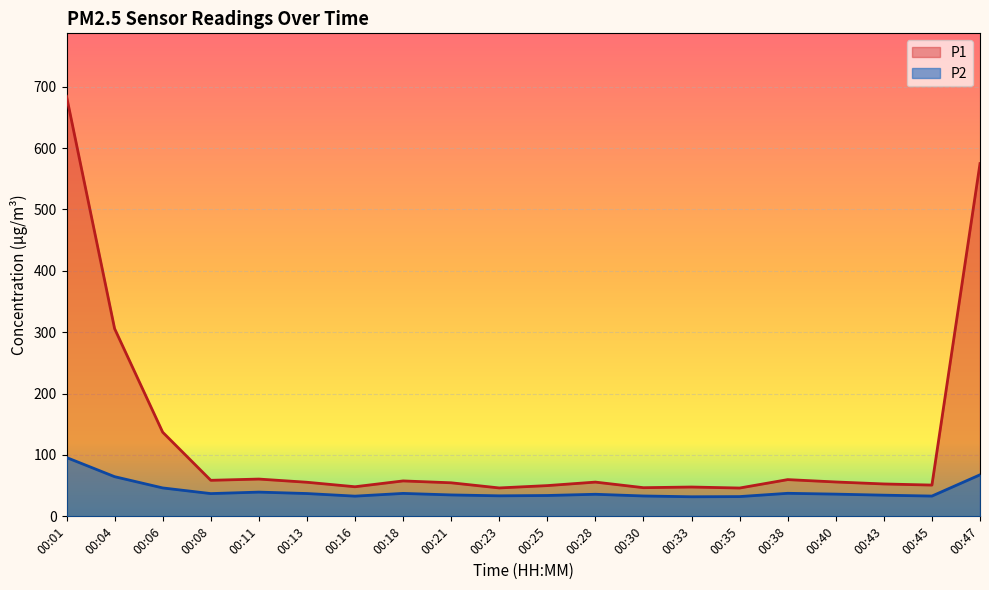

What is the total value across all series at 00:25?

84.1